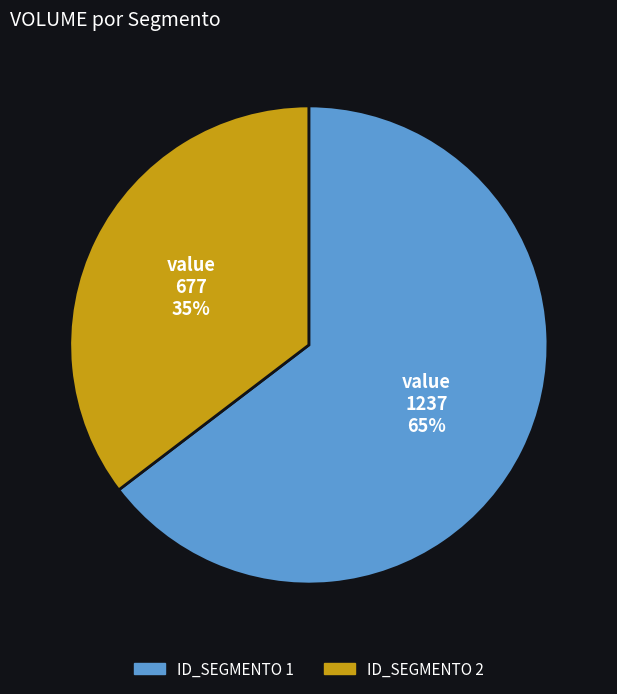

Is there any slice that represents more than half of the pie?

Yes